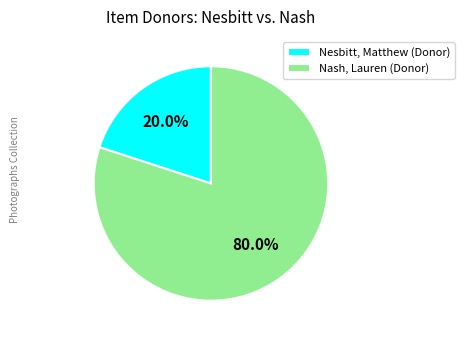

How many slices are in this pie chart?

2